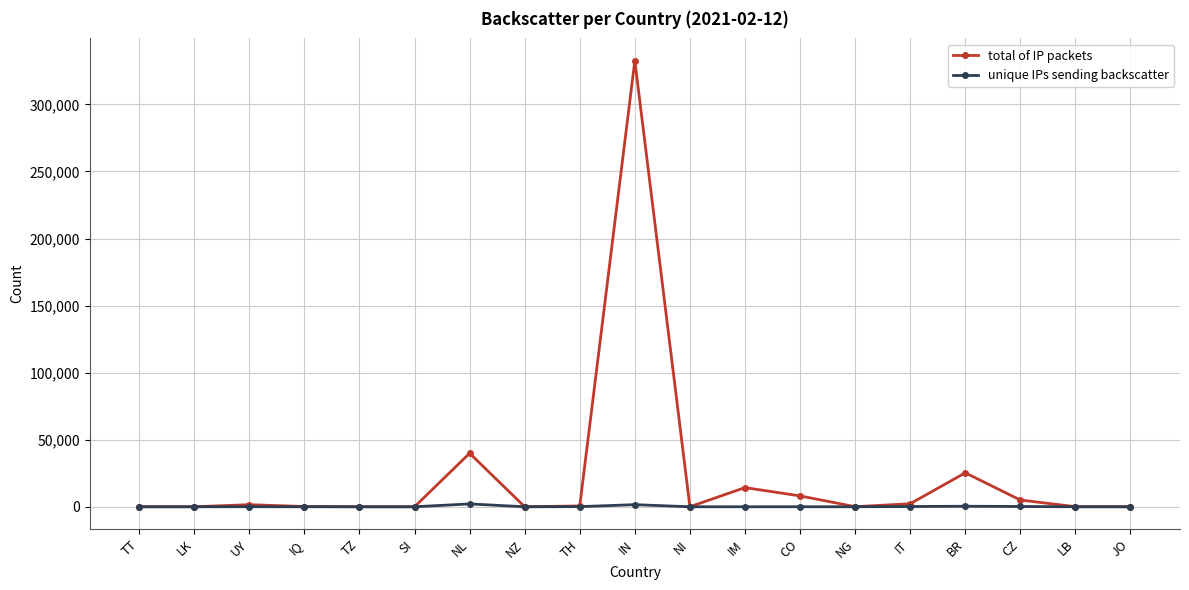

Which series changed the most between IN and NI?

total of IP packets